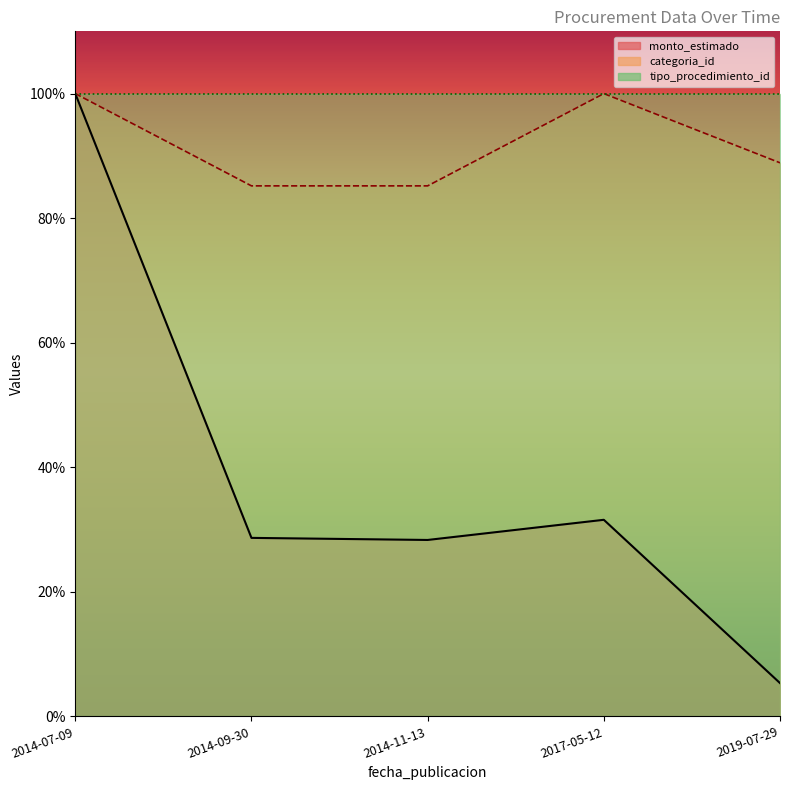

Is it true that monto_estimado equals 0.1 at 2017-05-12?

False